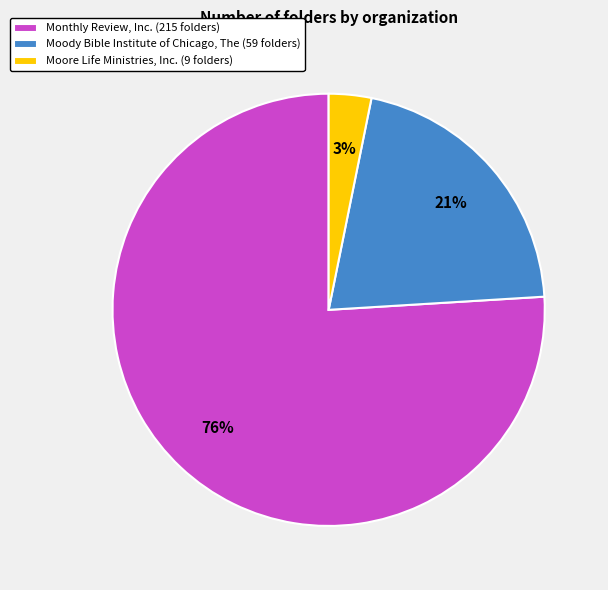

Do Moore Life Ministries, Inc. (9 folders) and Monthly Review, Inc. (215 folders) together represent more than half of the pie?

Yes